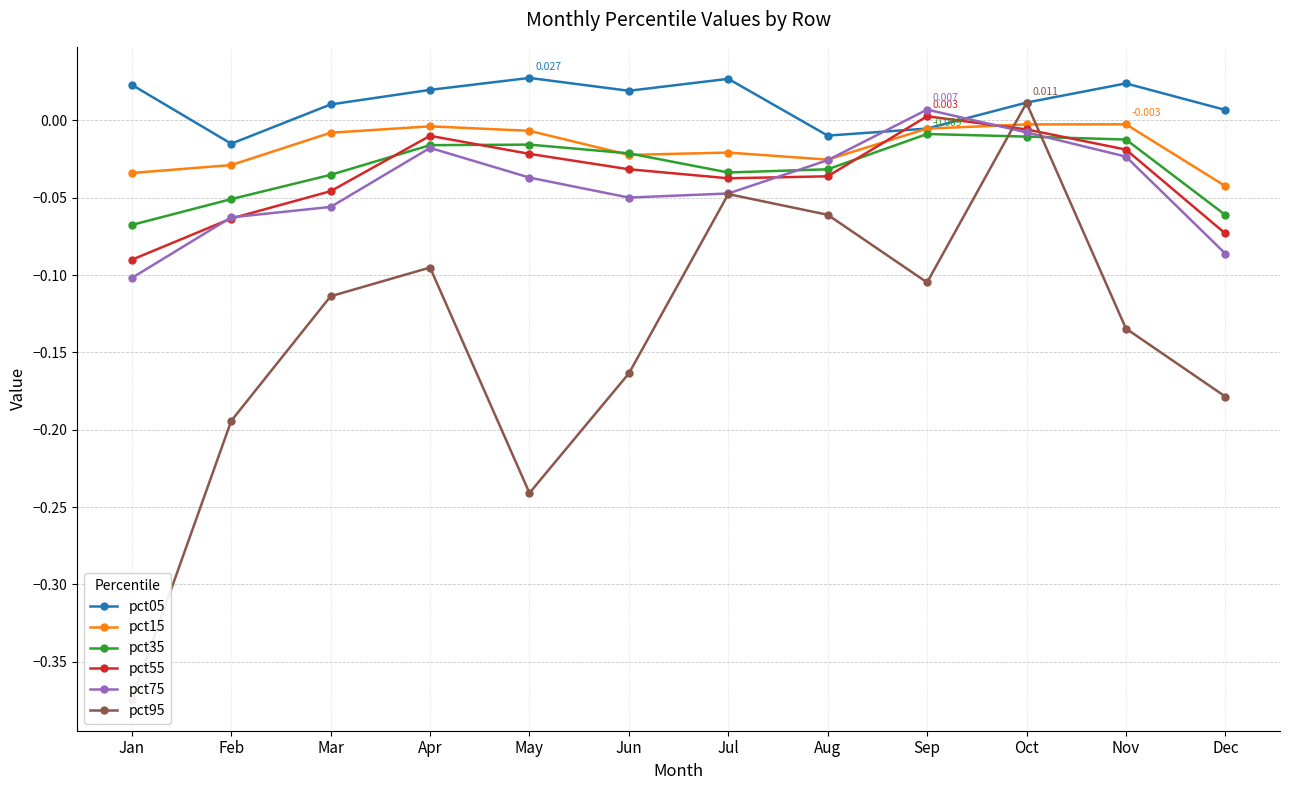

The value of pct15 at Mar is -0.0. True or false?

False